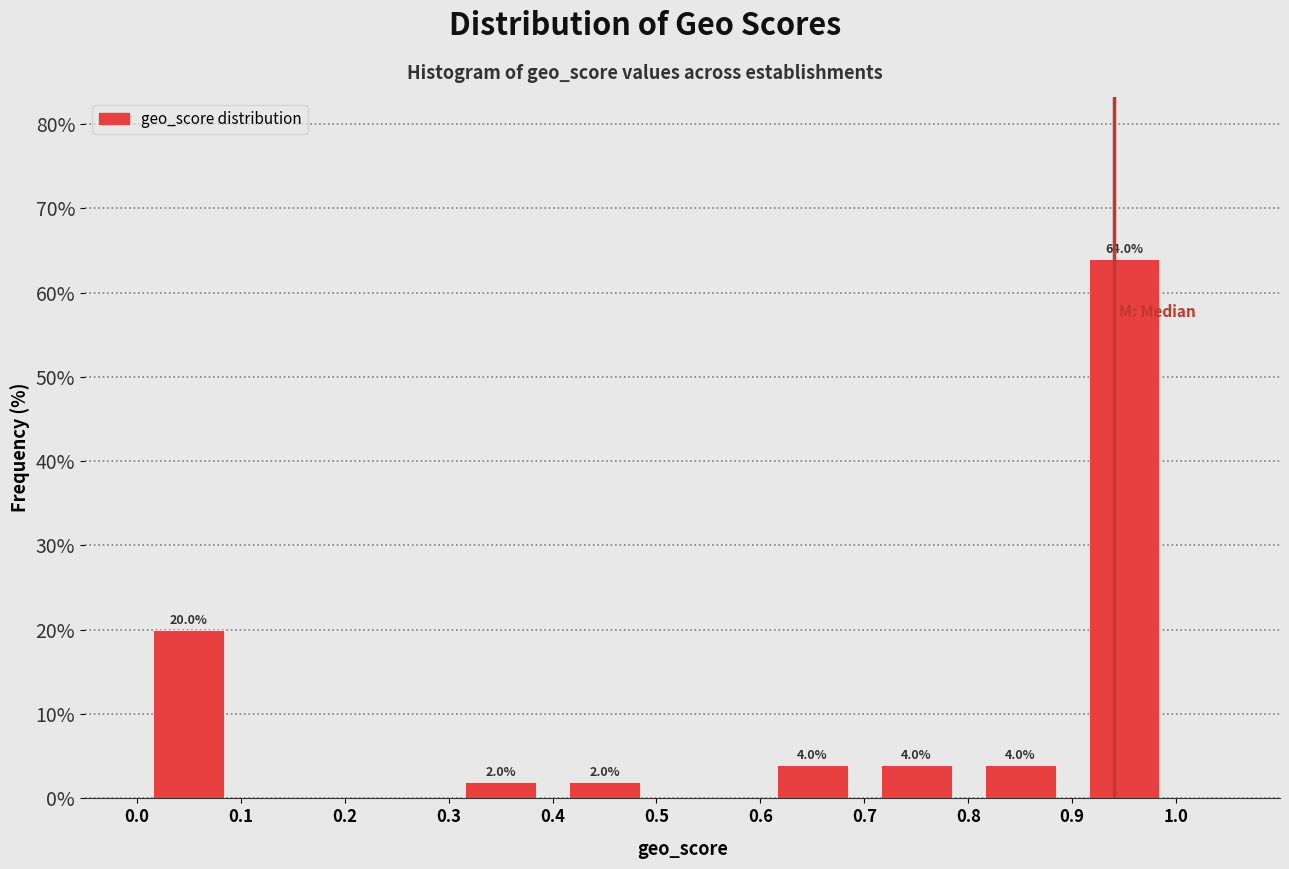

Which range on the x-axis has the tallest bar?

0.9 to 1.0